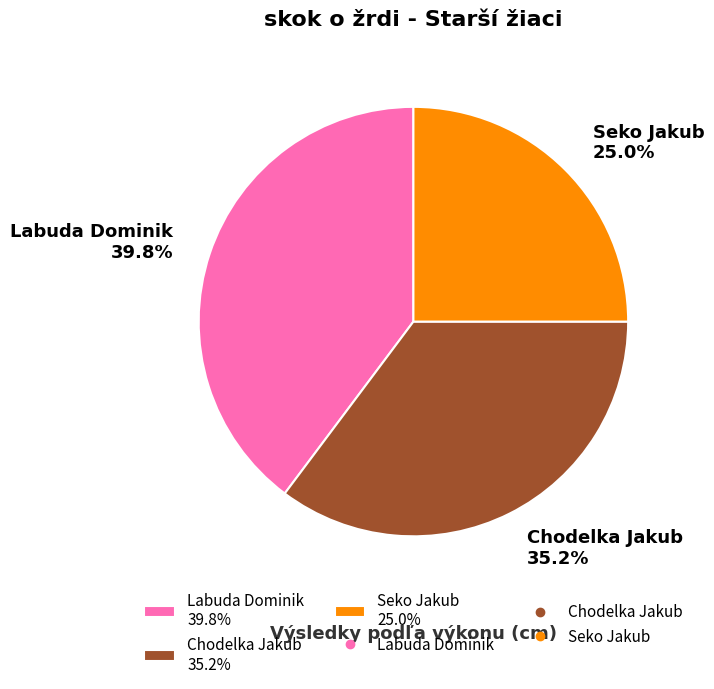

To the nearest percent, what portion does Seko Jakub represent?

25%